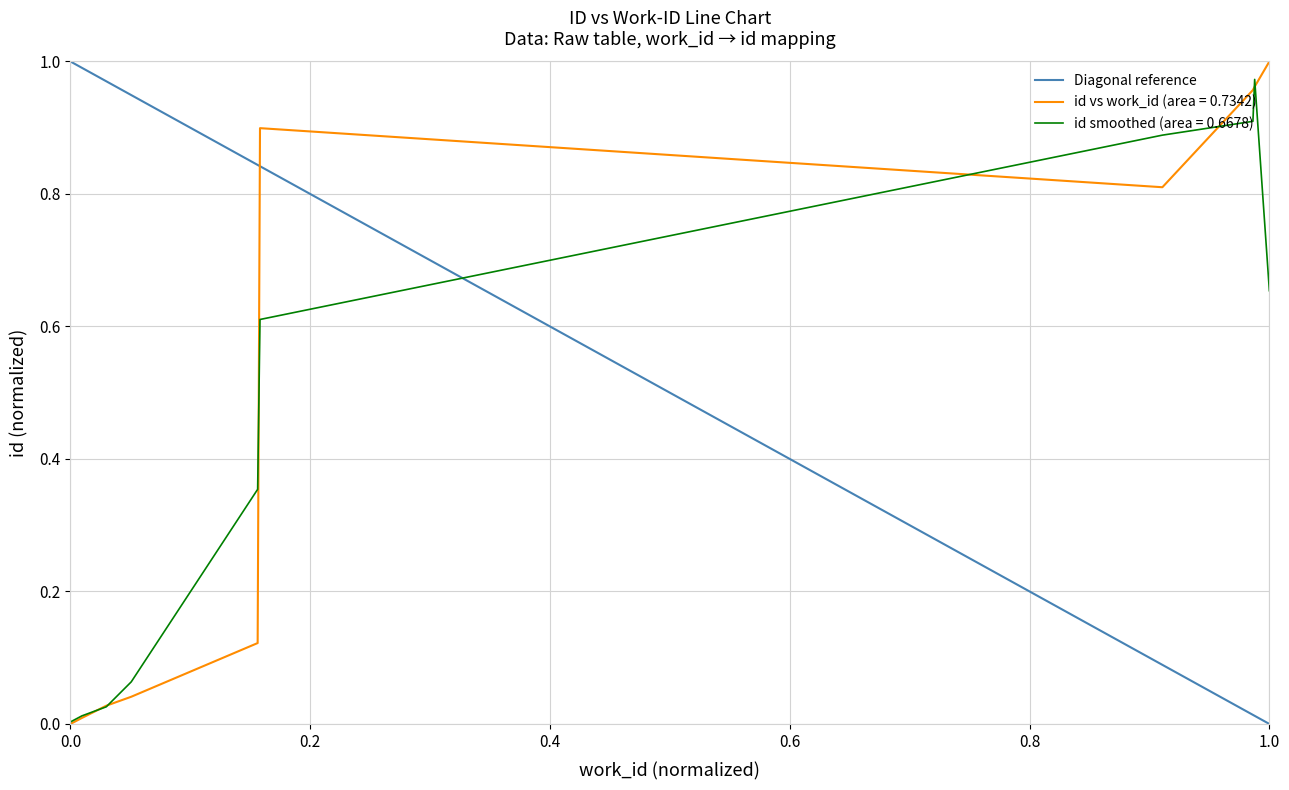

How many categories are shown in the chart?

10